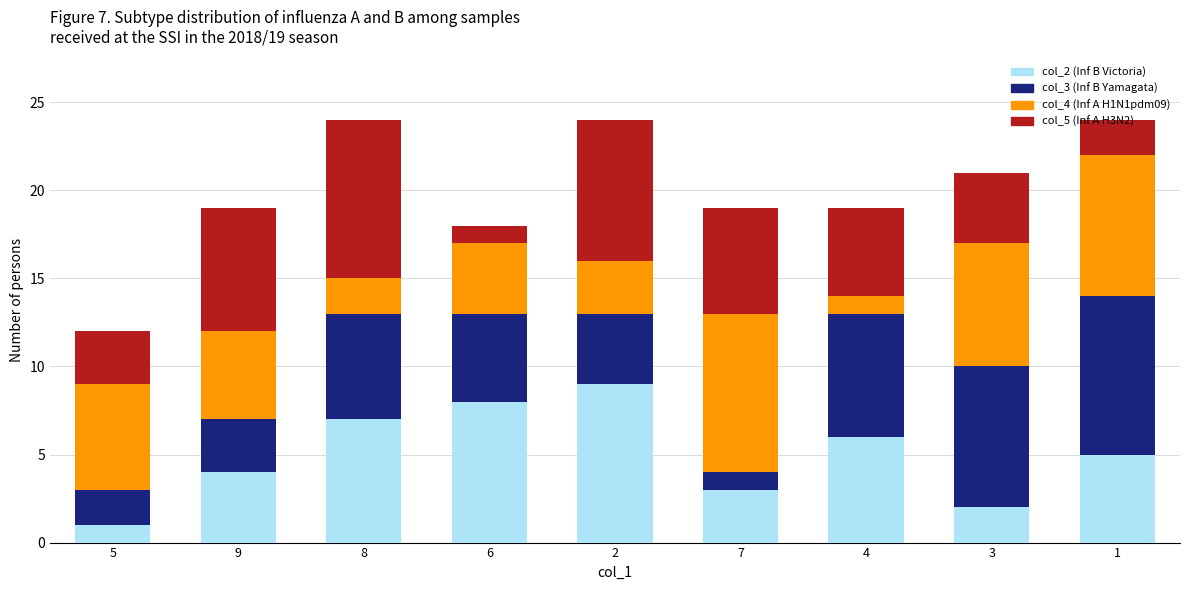

True or false: col_2 (Inf B Victoria) has a value of 1 at 5.

True